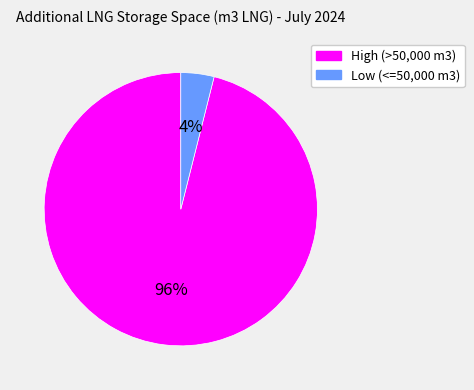

To the nearest percent, what is the difference between the largest and smallest slice percentages?

92%